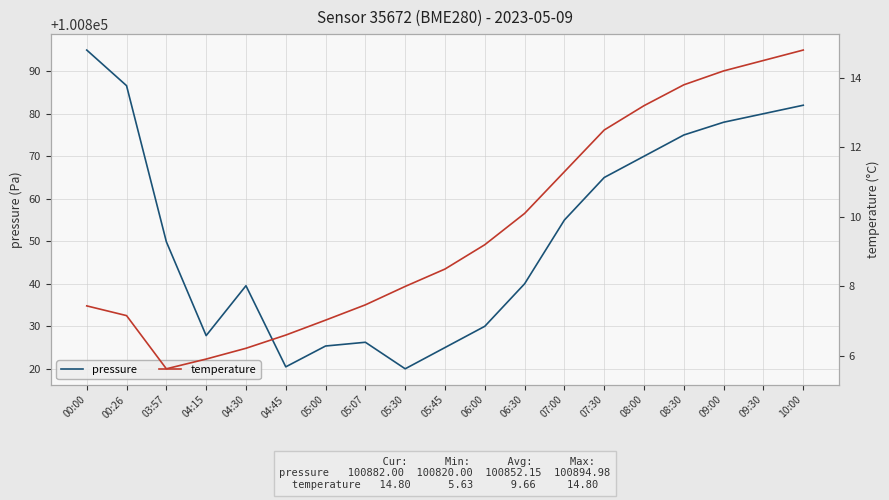

Which series changed the most between 05:00 and 05:07?

pressure